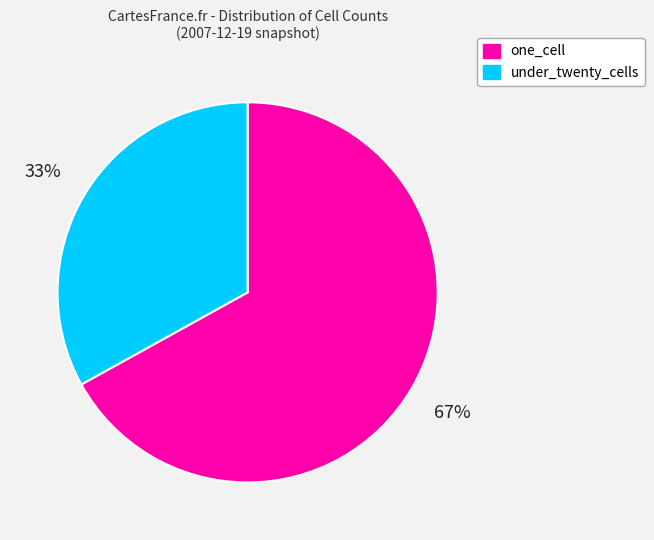

To the nearest percent, what is the difference between the largest and smallest slice percentages?

34%